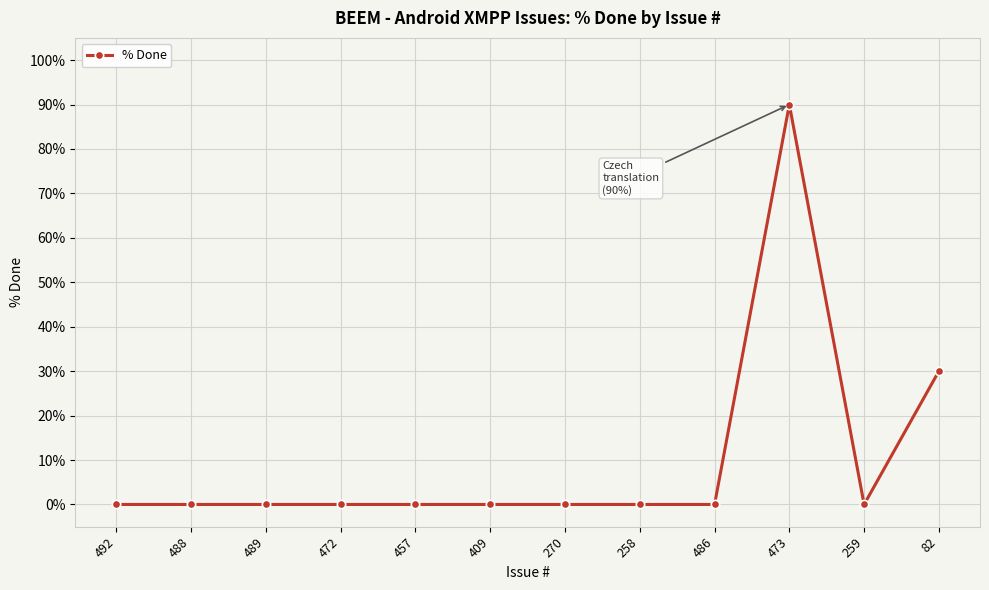

What is the sum of all values?

120